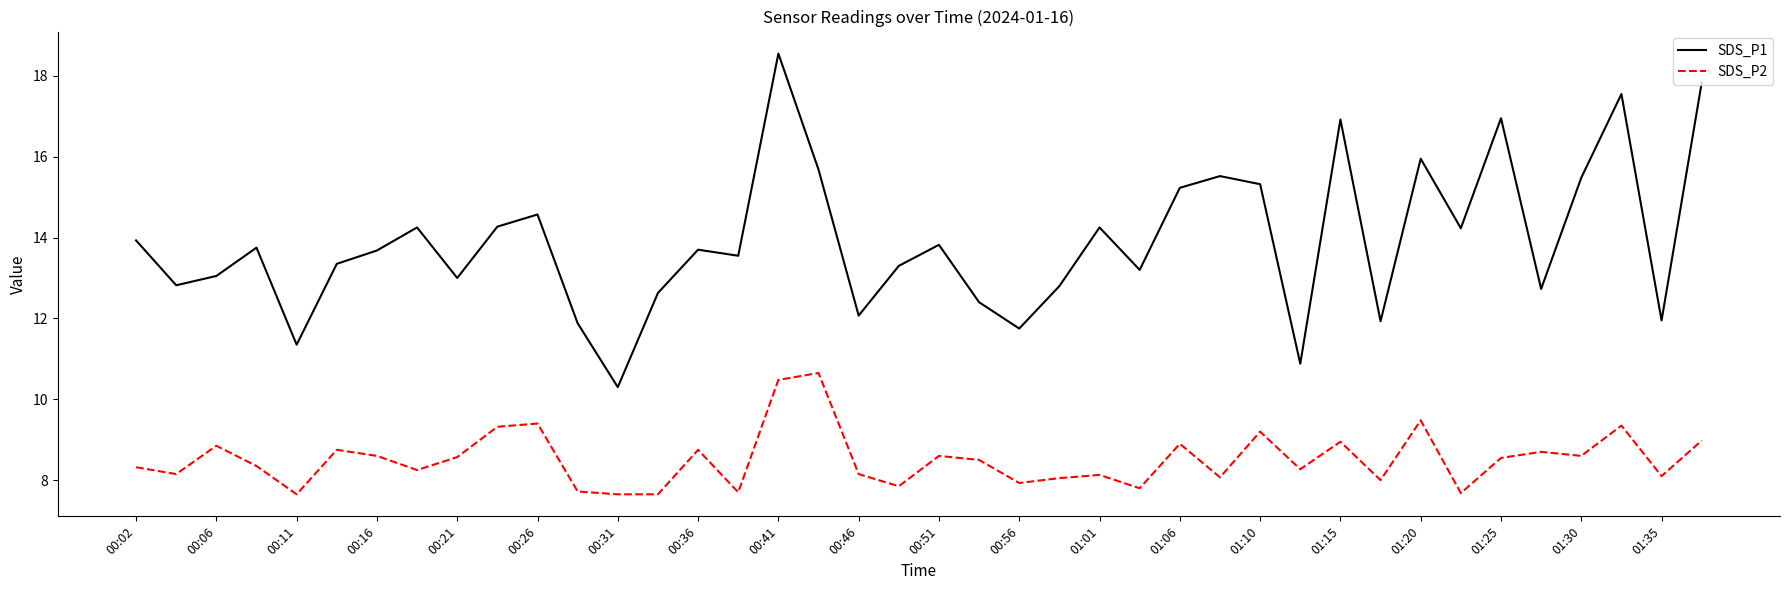

List the series in order of their peak value, lowest first.

SDS_P2, SDS_P1